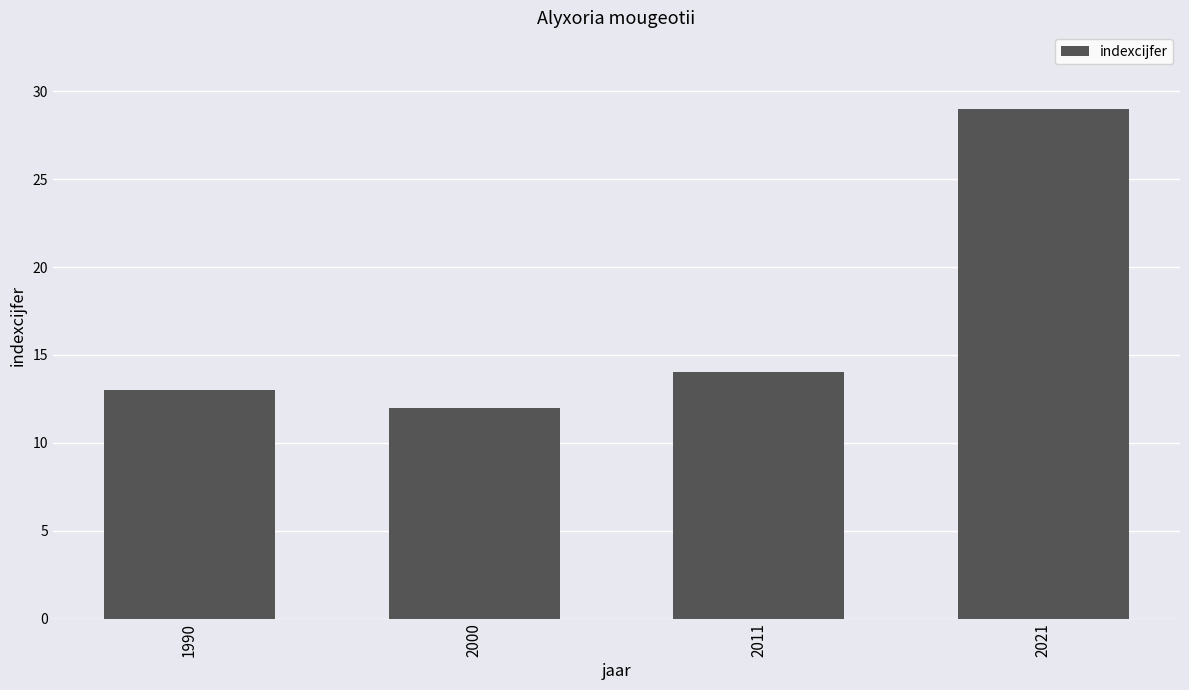

Are the bars grouped side by side (vs. stacked)?

No